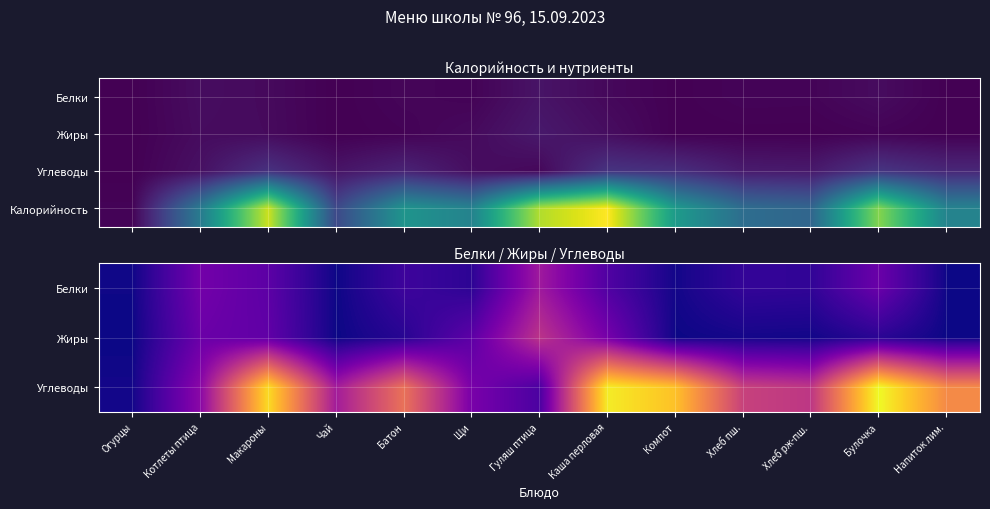

True or false: Калорийность has a value of 48.5 at Чай.

True